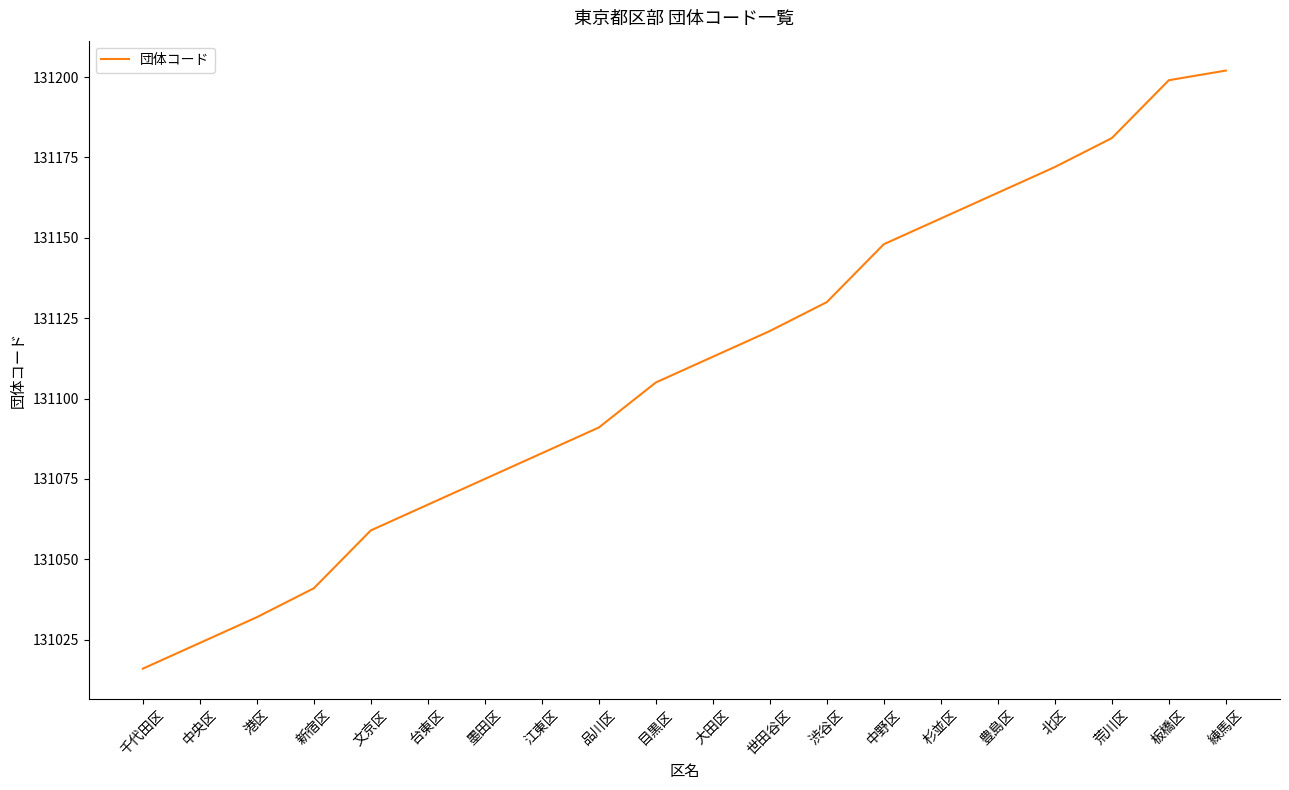

What is the change in value from 世田谷区 to 渋谷区?

+9